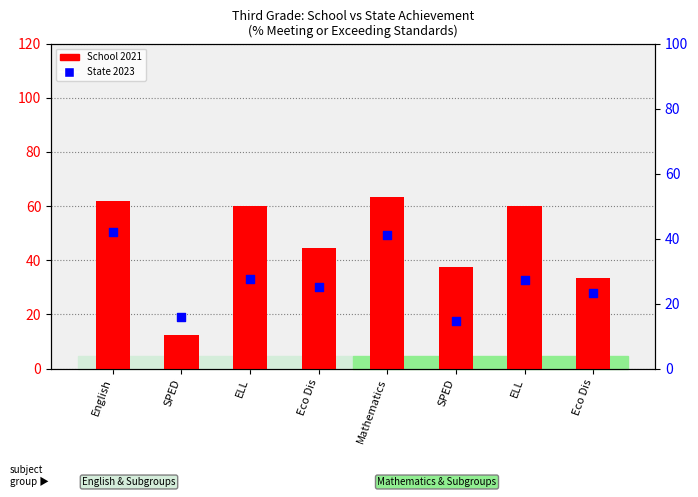

Which series has the largest total across all categories?

School 2021